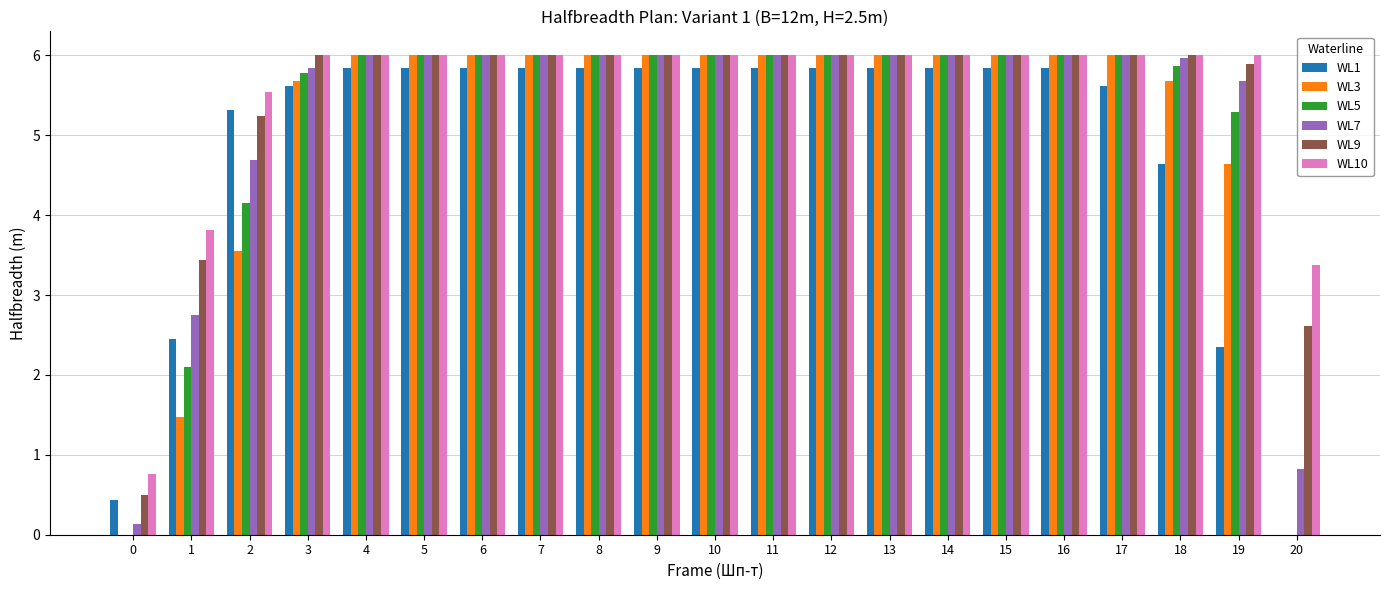

What is the sum of all WL10 values?

115.5